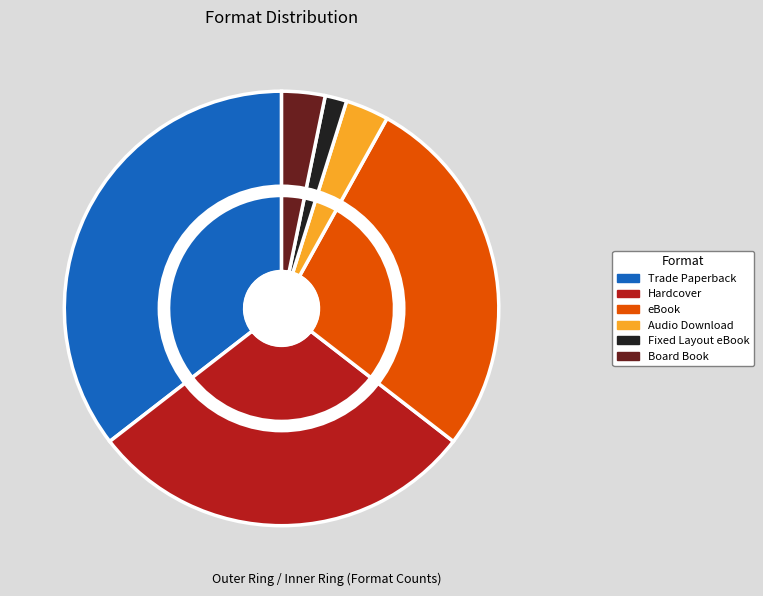

Which slice is the largest?

Trade Paperback